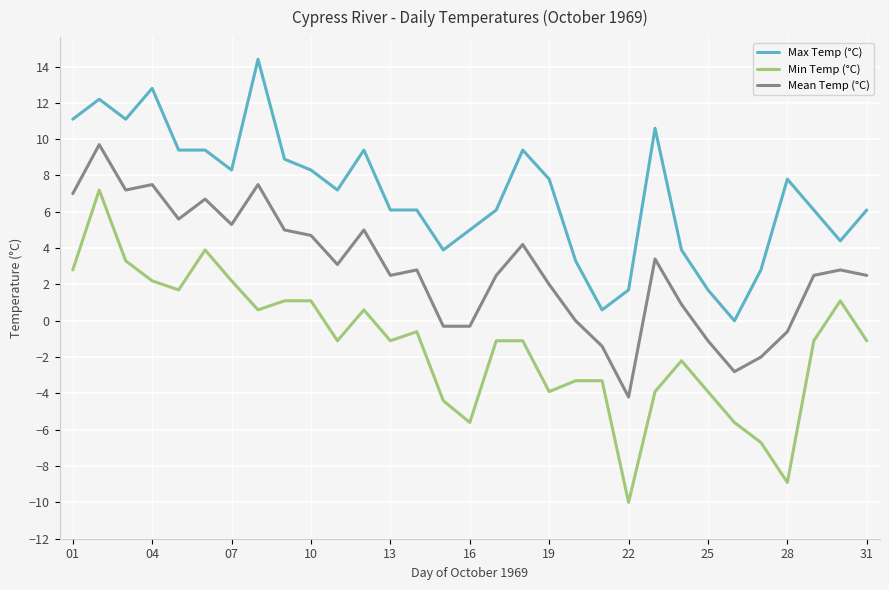

At how many categories does at least one series exceed 3?

26